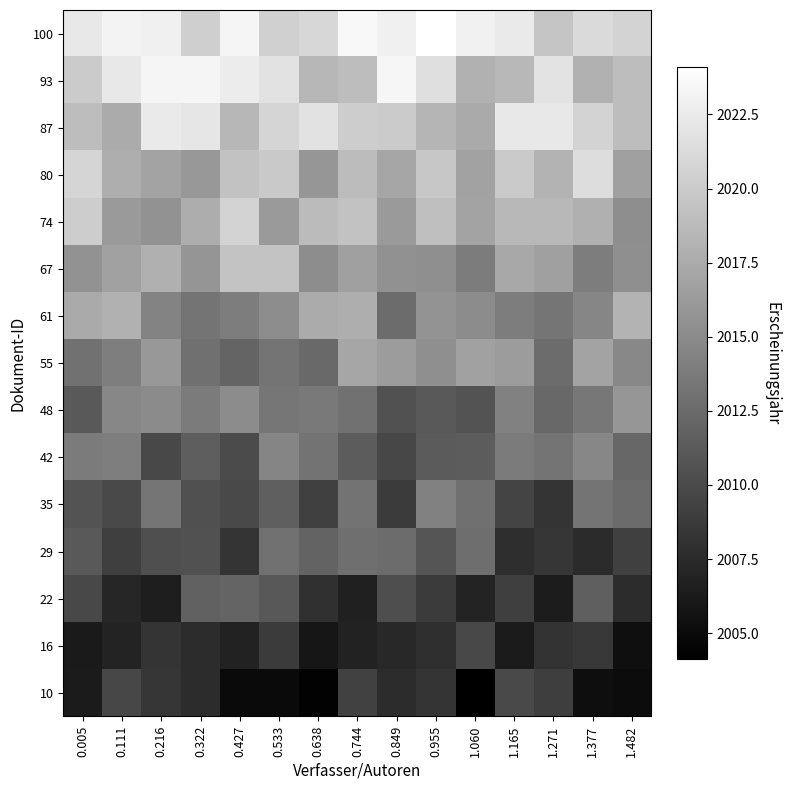

What is the maximum value shown in the chart?

2024.1